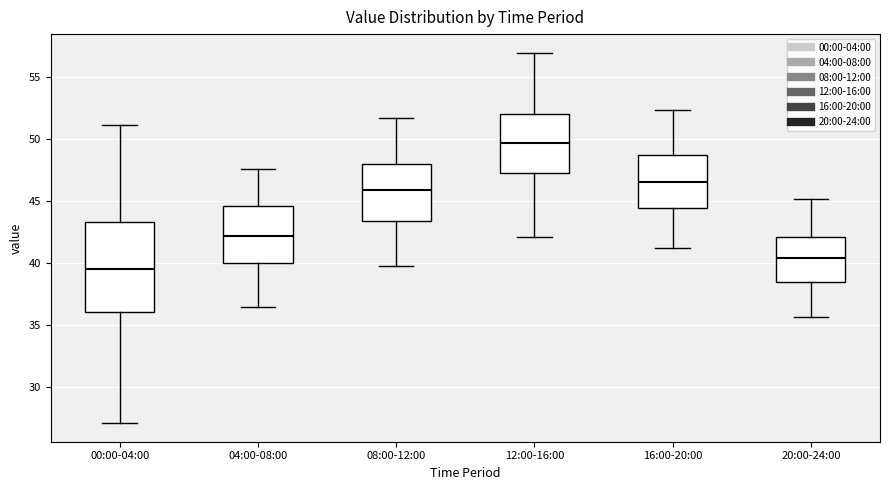

Reading left to right, transcribe this box plot: for each box, give where its median line is, the range the box spans, and where its two whiskers end, as read against the y-axis. The values are not printed on the chart, so give them approximately, as read against the axis.

00:00-04:00: median 39.5, box 36.0 to 43.5, whiskers 27.0 to 51.0
04:00-08:00: median 42.0, box 40.0 to 44.5, whiskers 36.5 to 47.5
08:00-12:00: median 46.0, box 43.5 to 48.0, whiskers 40.0 to 51.5
12:00-16:00: median 49.5, box 47.5 to 52.0, whiskers 42.0 to 57.0
16:00-20:00: median 46.5, box 44.5 to 48.5, whiskers 41.0 to 52.5
20:00-24:00: median 40.5, box 38.5 to 42.0, whiskers 35.5 to 45.0